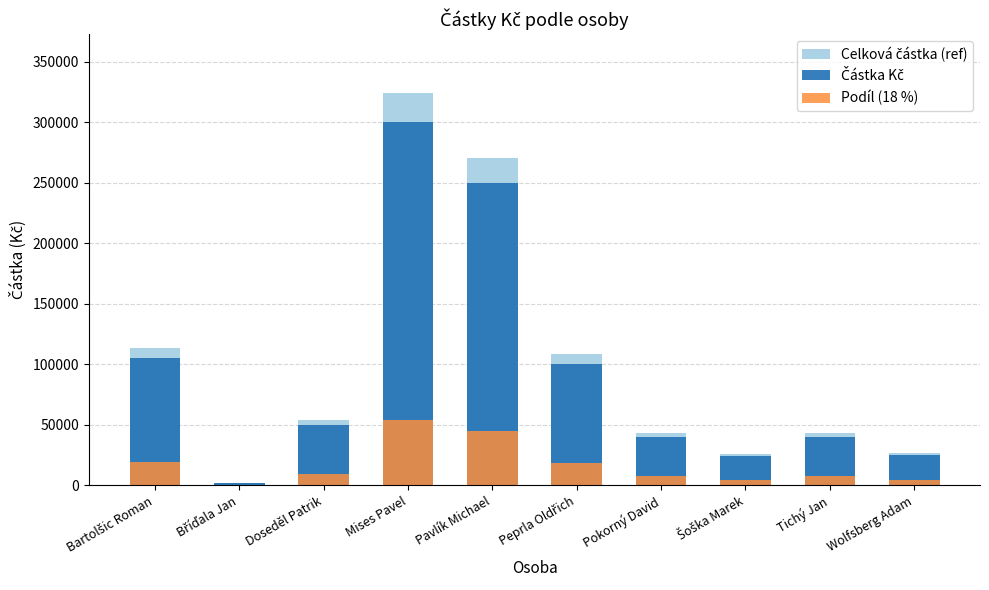

What is the difference between the highest and lowest values at Tichý Jan?

36000.0